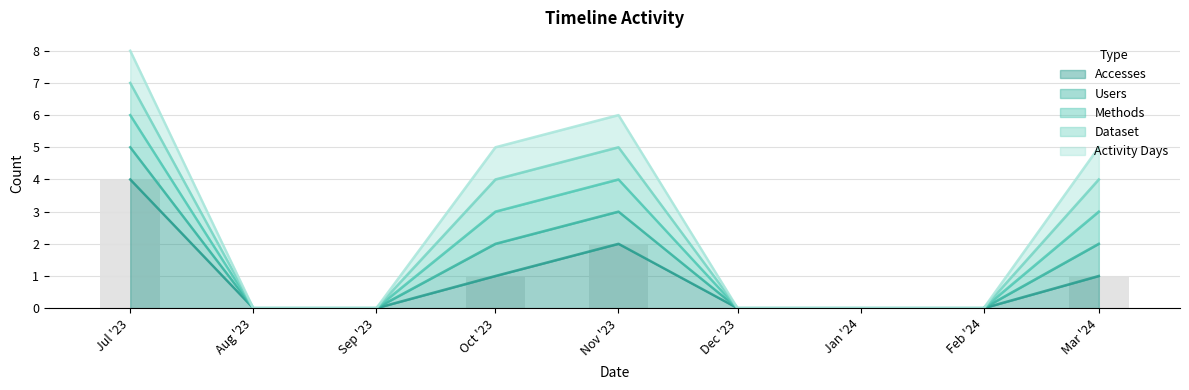

What is the sum of the Activity Days values at 2023-08 and 2023-10?

1